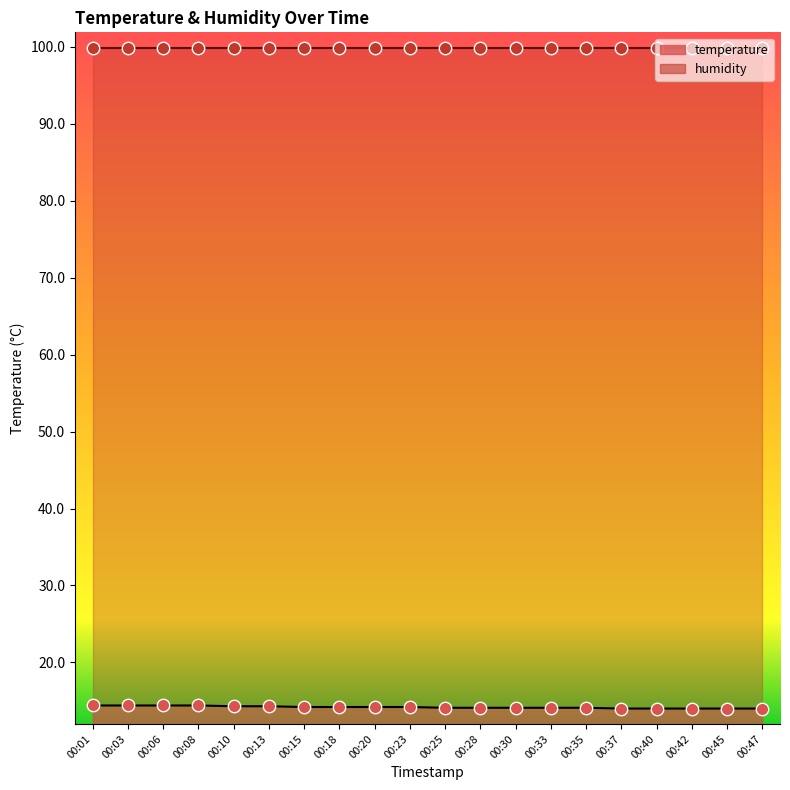

What is the change in value from 00:33 to 00:47?

-0.1